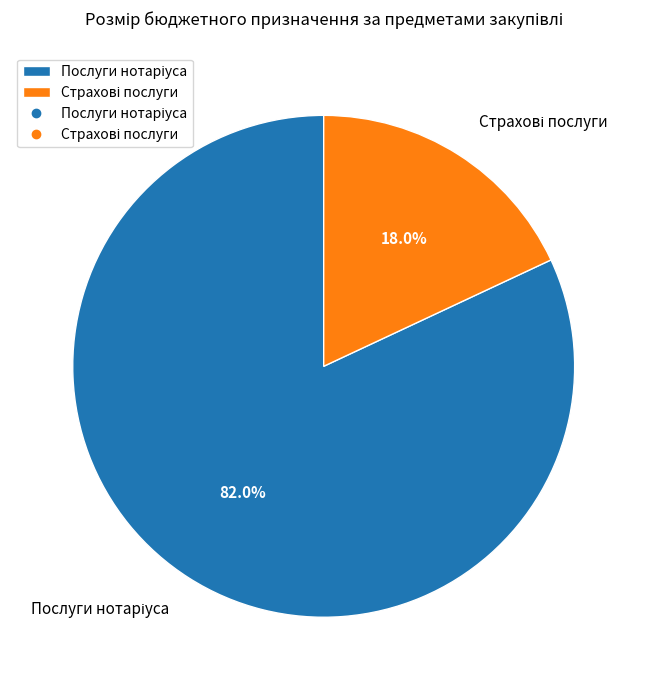

Is there a majority slice in this chart?

Yes